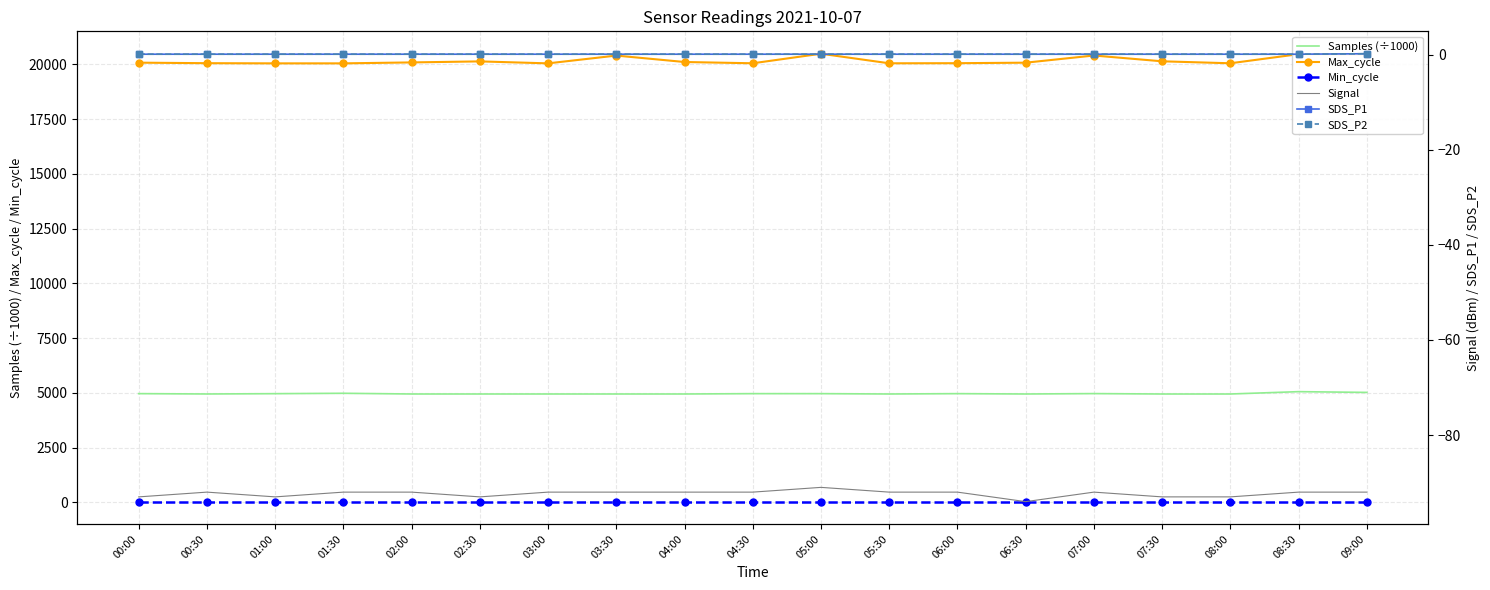

How many interior local peaks does the Signal series have?

3